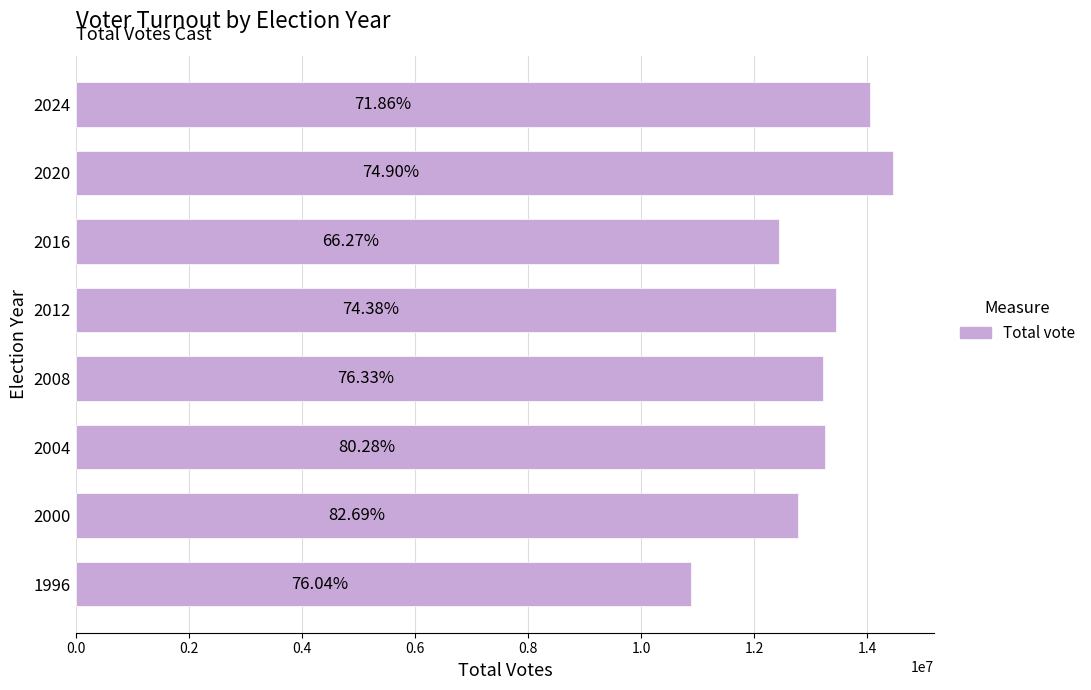

How many bars are there in total?

8